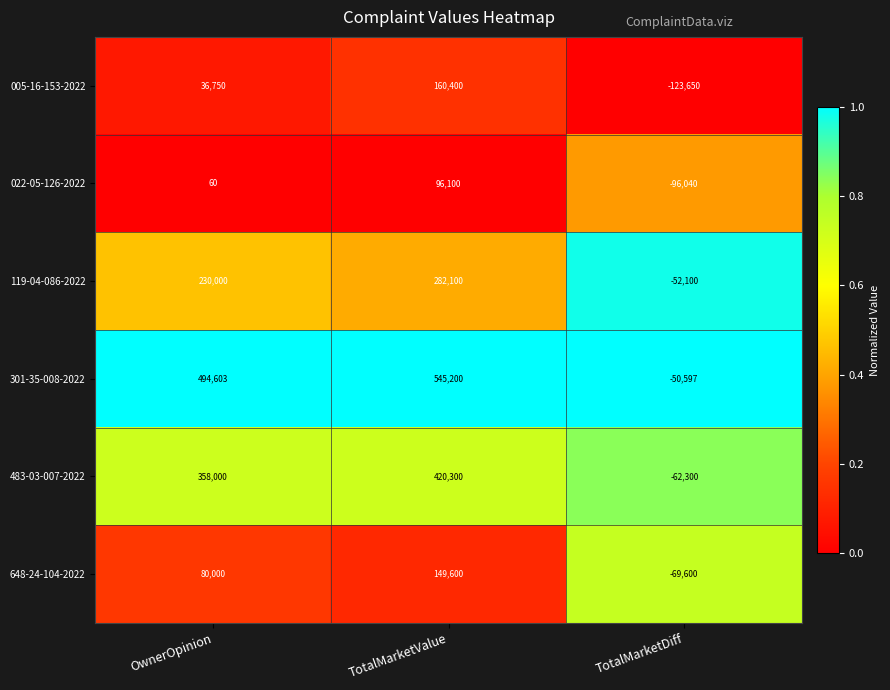

The 483-03-007-2022 series shows 147004 at TotalMarketValue. True or false?

False